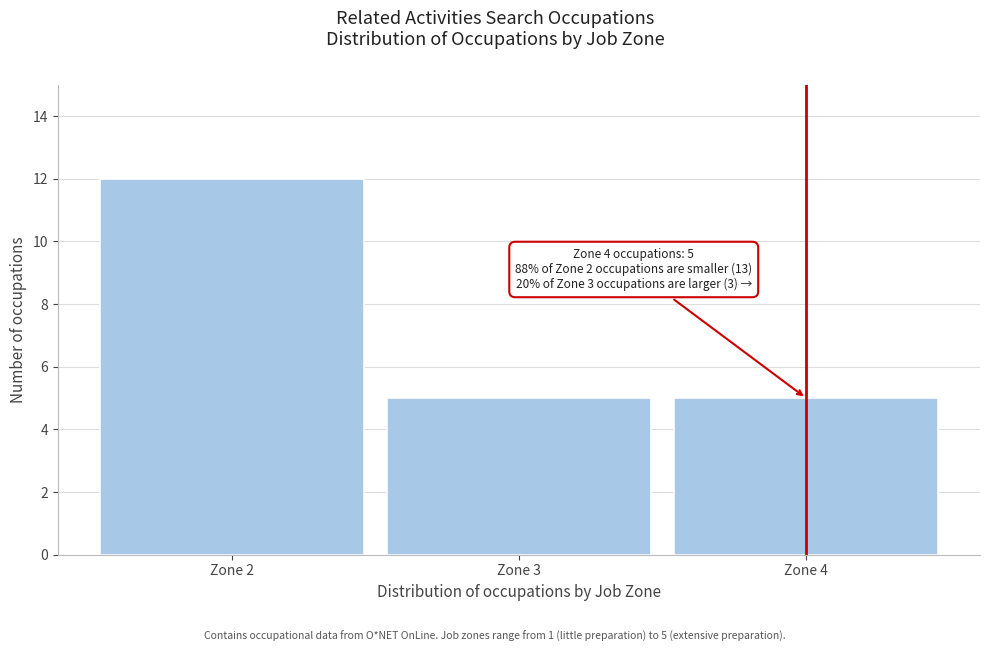

Which range on the x-axis has the tallest bar?

1.5 to 2.5